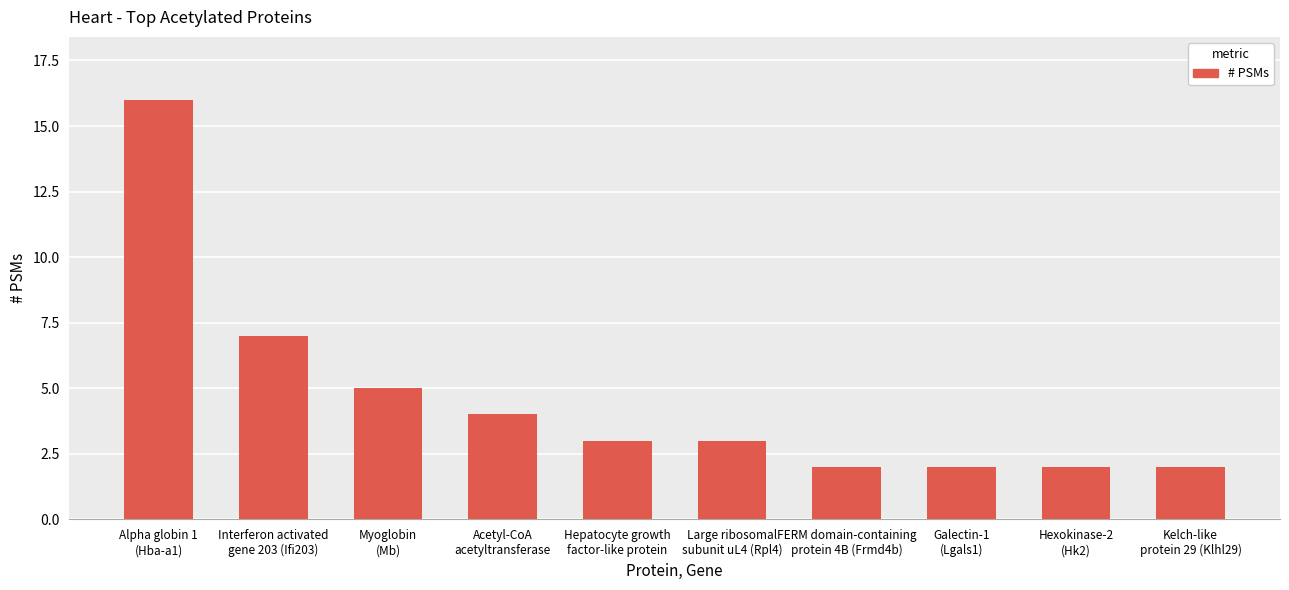

What is the difference between the maximum and minimum values?

14